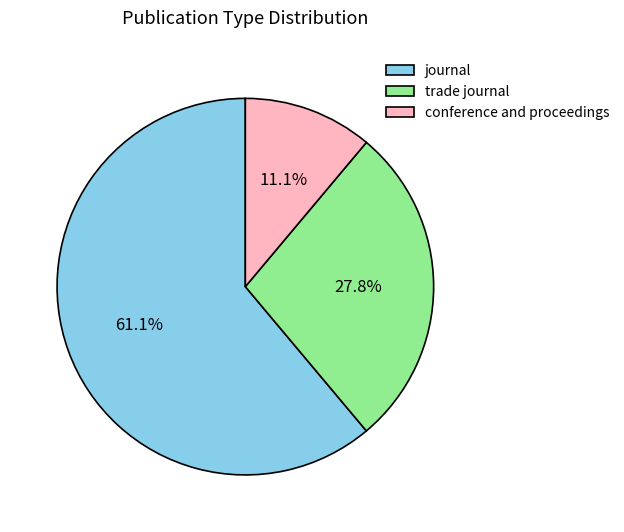

True or false: trade journal accounts for 28% of the total.

True